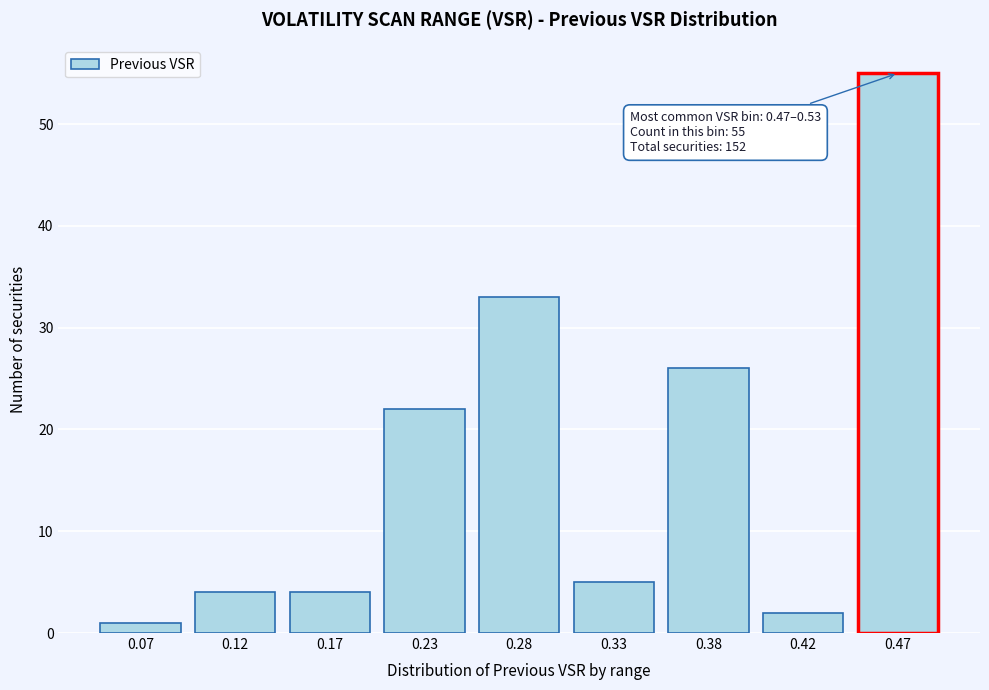

Reading left to right, extract all data points from this chart.

0.07=1	0.12=4	0.17=4	0.23=22	0.28=33	0.33=5	0.38=26	0.42=2	0.47=55